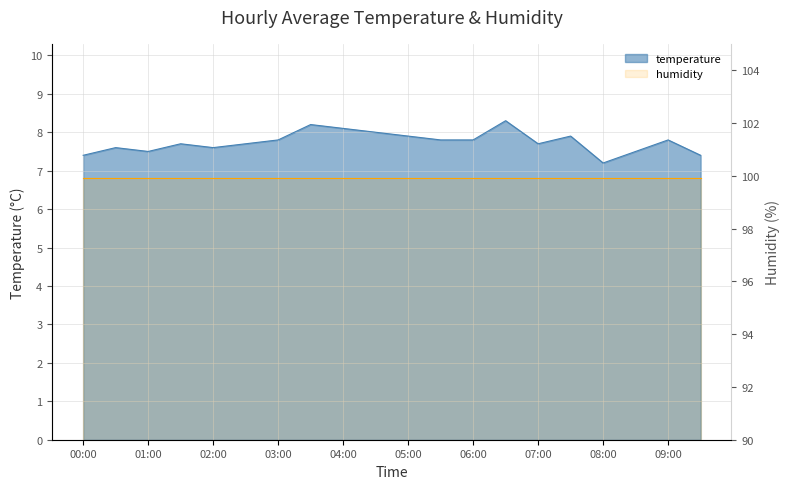

Which category has the highest value across all series?

06:30